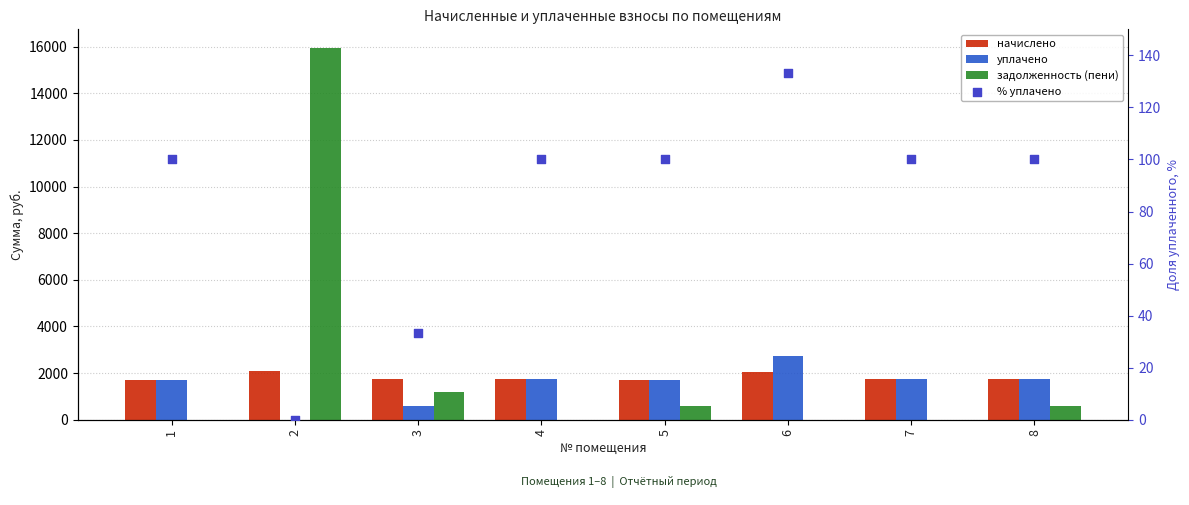

Which series contains the highest Y value?

задолженность (пени)